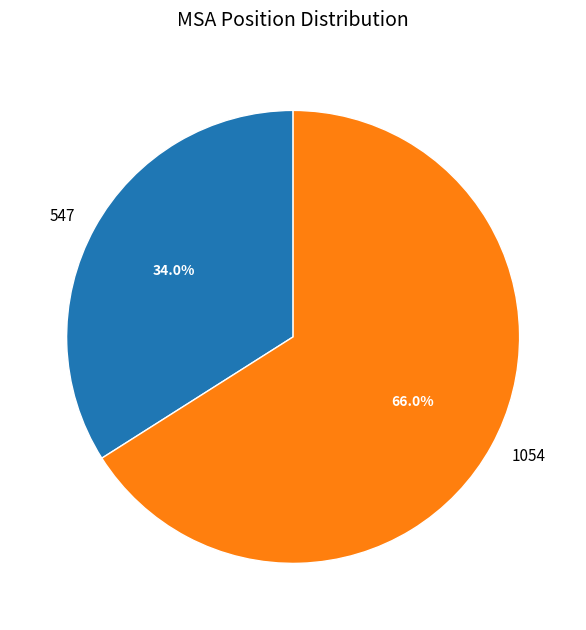

Which slice represents more than half of the pie?

1054